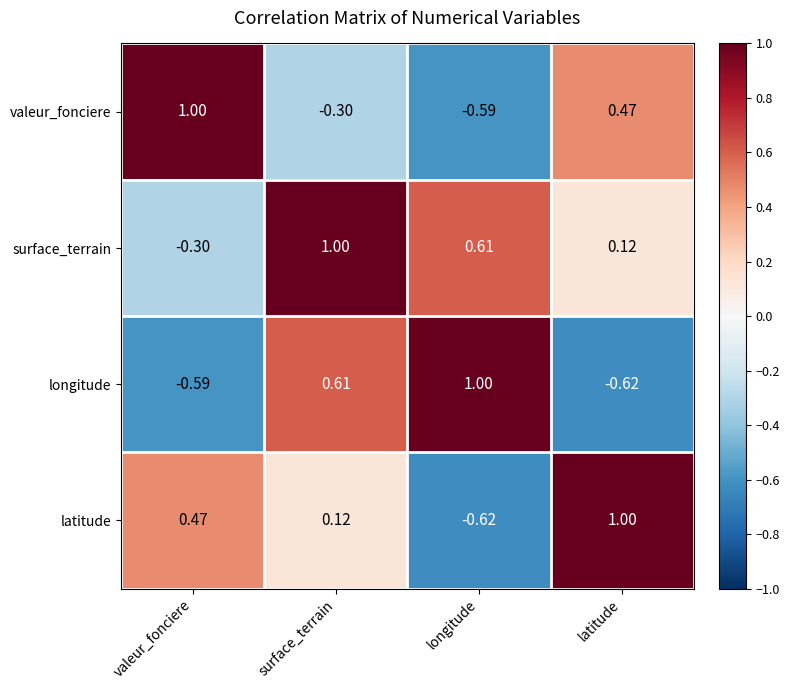

At which label does longitude first exceed 0?

surface_terrain